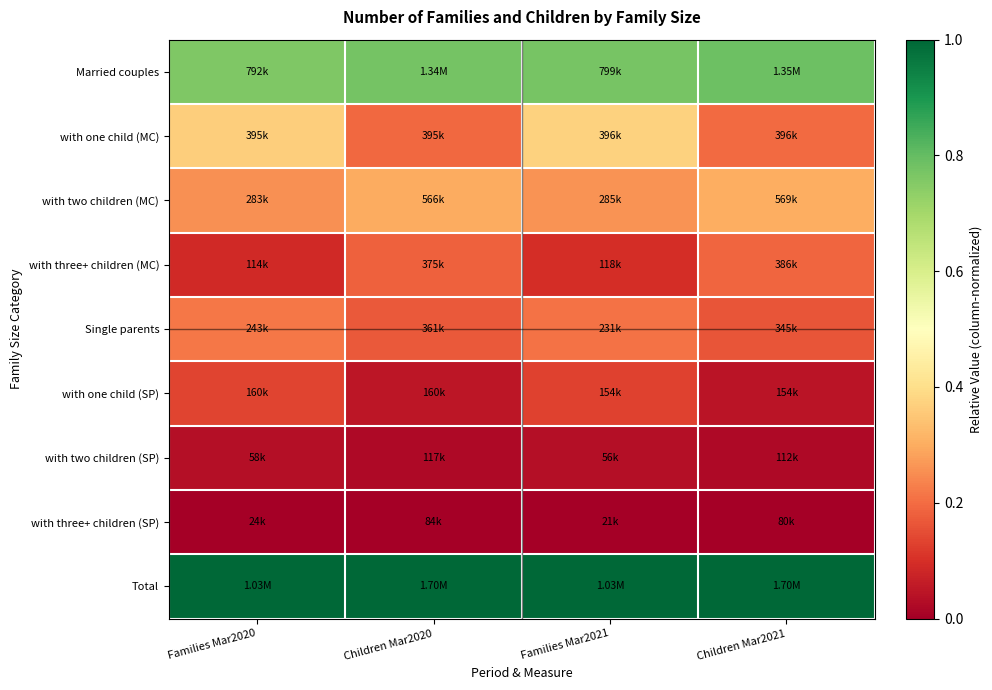

Reading left to right, extract all data points from this chart.

Married couples: Families Mar2020=0.8	Children Mar2020=0.8	Families Mar2021=0.8	Children Mar2021=0.8
with one child (MC): Families Mar2020=0.4	Children Mar2020=0.2	Families Mar2021=0.4	Children Mar2021=0.2
with two children (MC): Families Mar2020=0.3	Children Mar2020=0.3	Families Mar2021=0.3	Children Mar2021=0.3
with three+ children (MC): Families Mar2020=0.1	Children Mar2020=0.2	Families Mar2021=0.1	Children Mar2021=0.2
Single parents: Families Mar2020=0.2	Children Mar2020=0.2	Families Mar2021=0.2	Children Mar2021=0.2
with one child (SP): Families Mar2020=0.1	Children Mar2020=0.0	Families Mar2021=0.1	Children Mar2021=0.0
with two children (SP): Families Mar2020=0.0	Children Mar2020=0.0	Families Mar2021=0.0	Children Mar2021=0.0
with three+ children (SP): Families Mar2020=0.0	Children Mar2020=0.0	Families Mar2021=0.0	Children Mar2021=0.0
Total: Families Mar2020=1.0	Children Mar2020=1.0	Families Mar2021=1.0	Children Mar2021=1.0